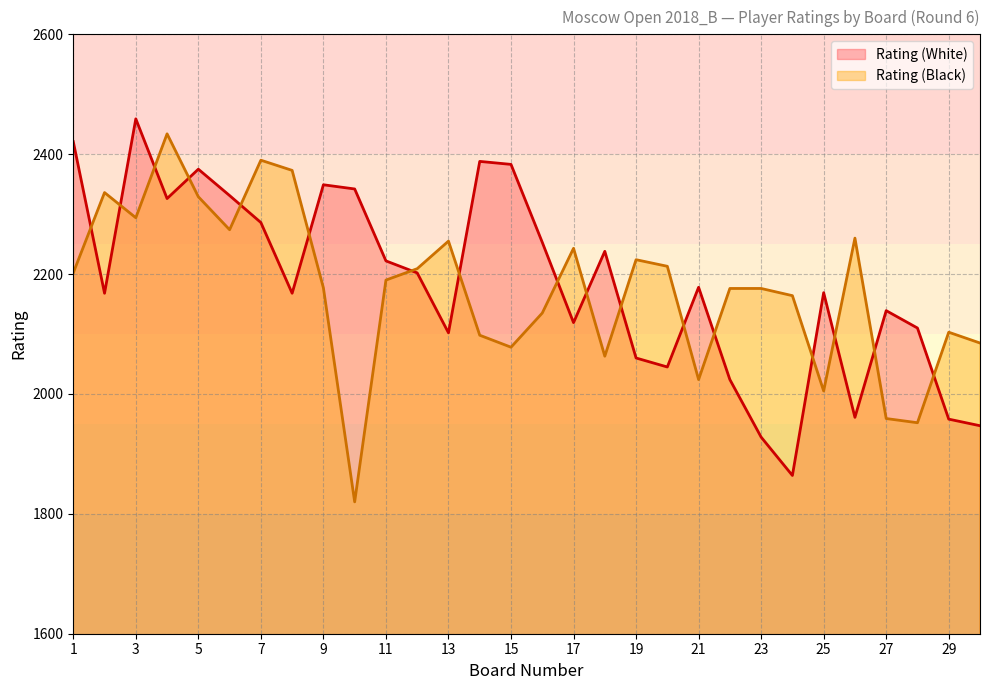

What is the smallest value displayed?

1820